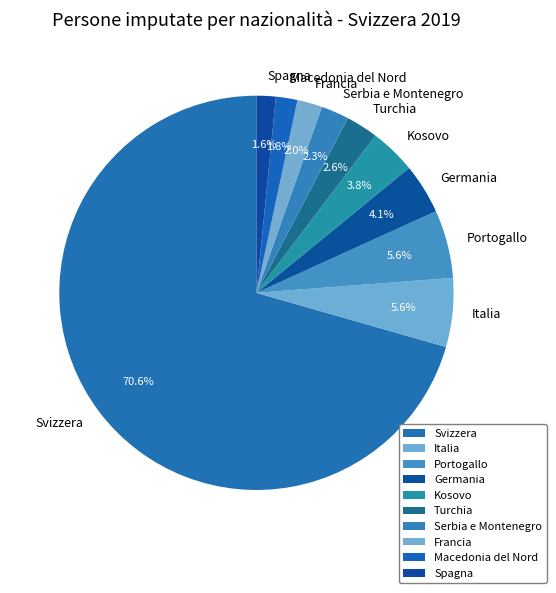

Which has a higher value, Spagna or Turchia?

Turchia